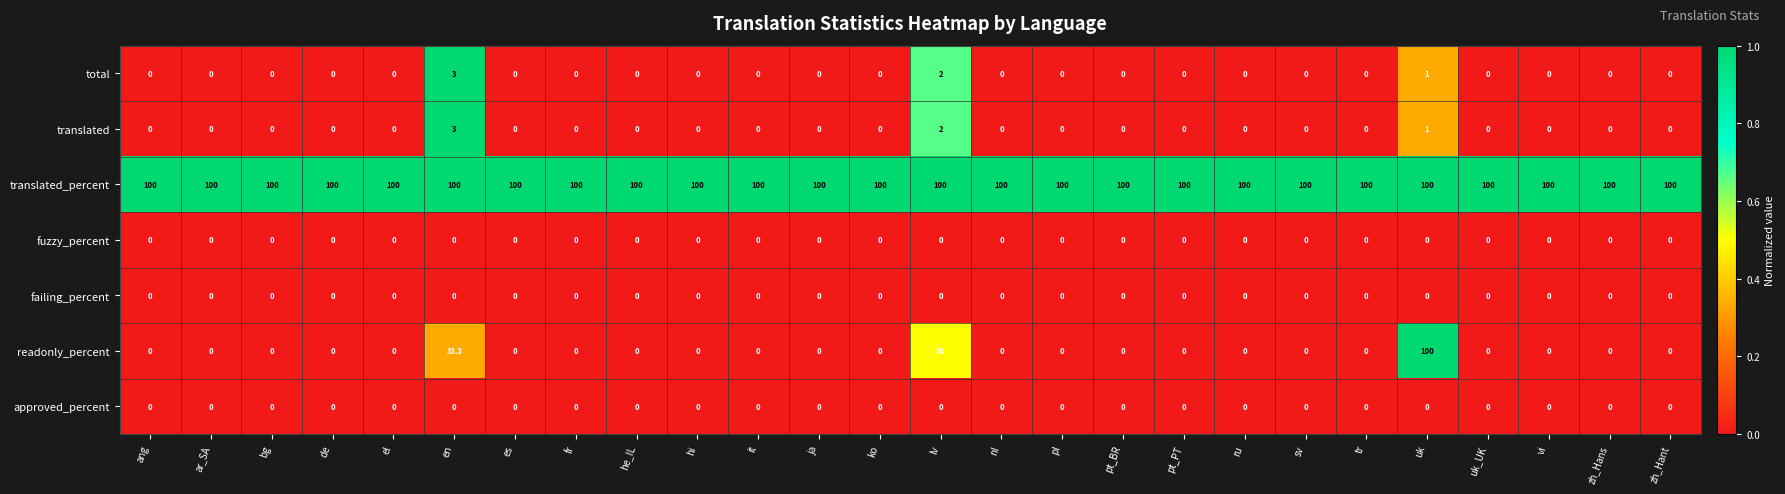

What is the difference between the maximum and second lowest values in the readonly_percent series?

100.0